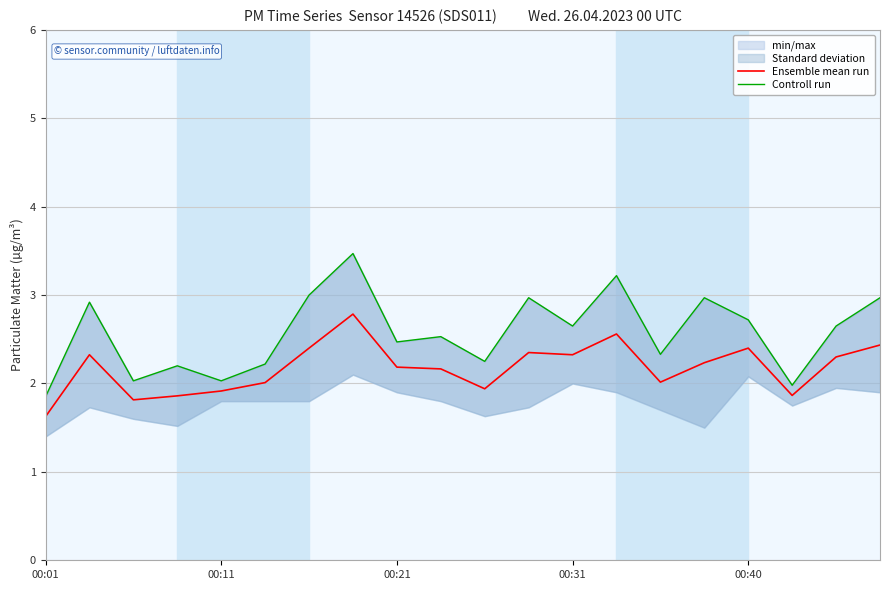

What is the difference between the second highest and minimum values in the Ensemble mean run series?

0.9